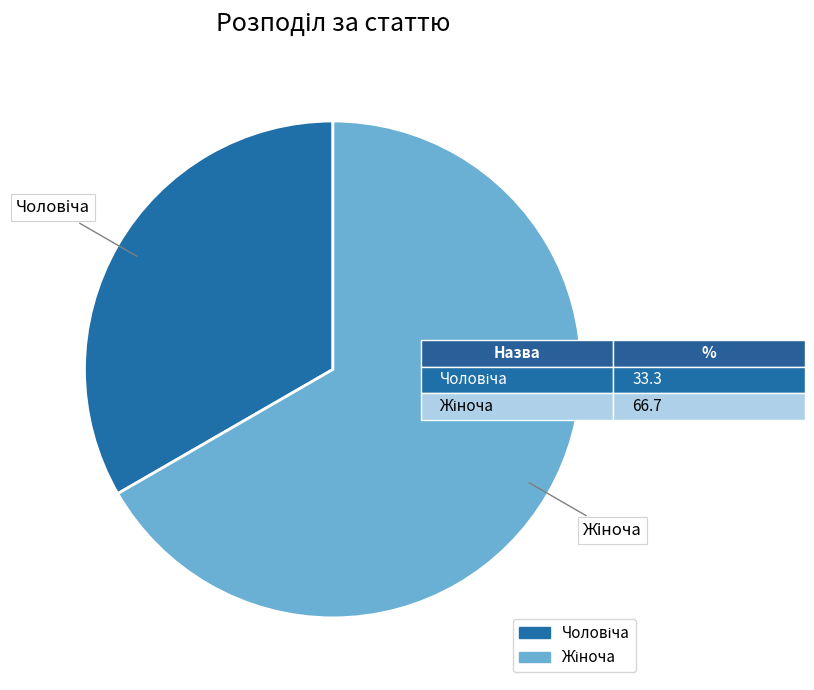

Is there any slice that represents more than half of the pie?

Yes